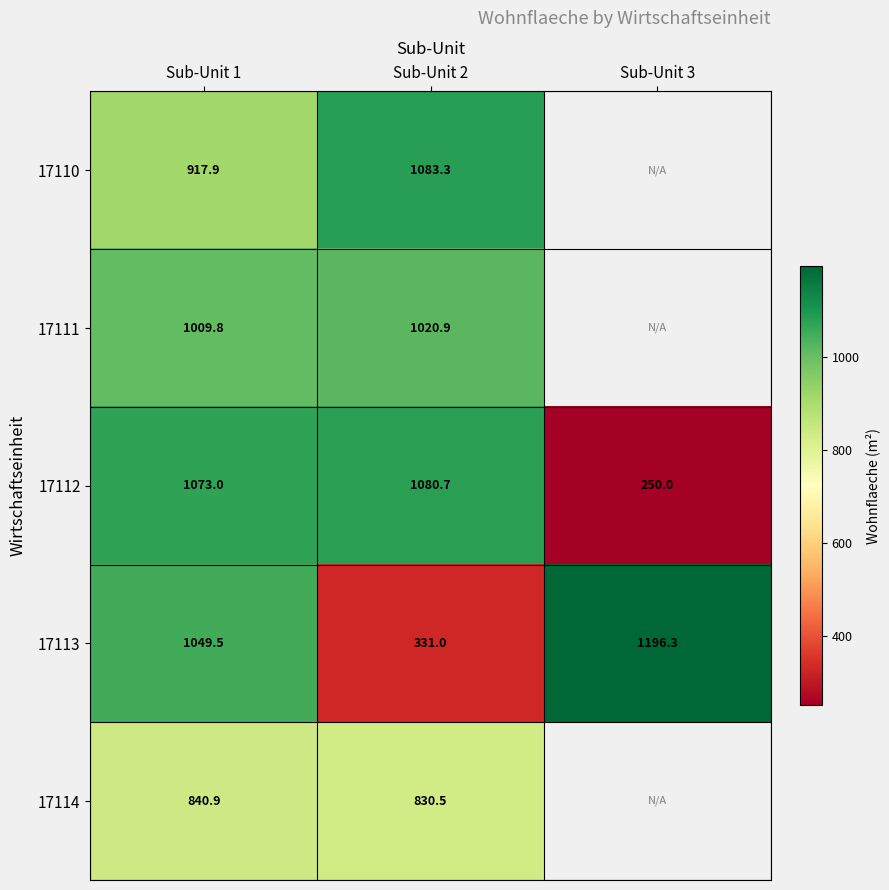

The value of 17113 at Sub-Unit 3 is 1196.3. True or false?

True